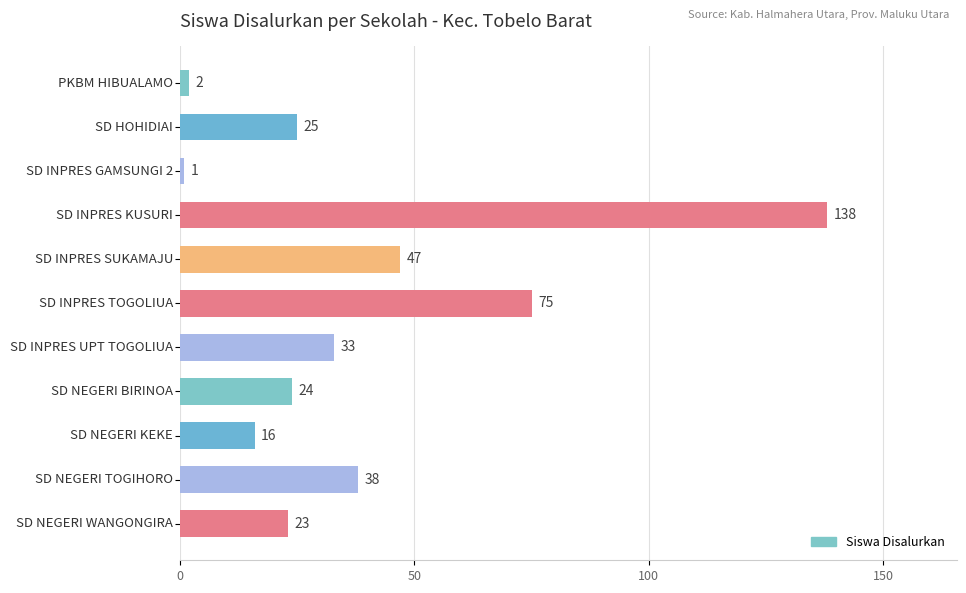

What is the average value?

38